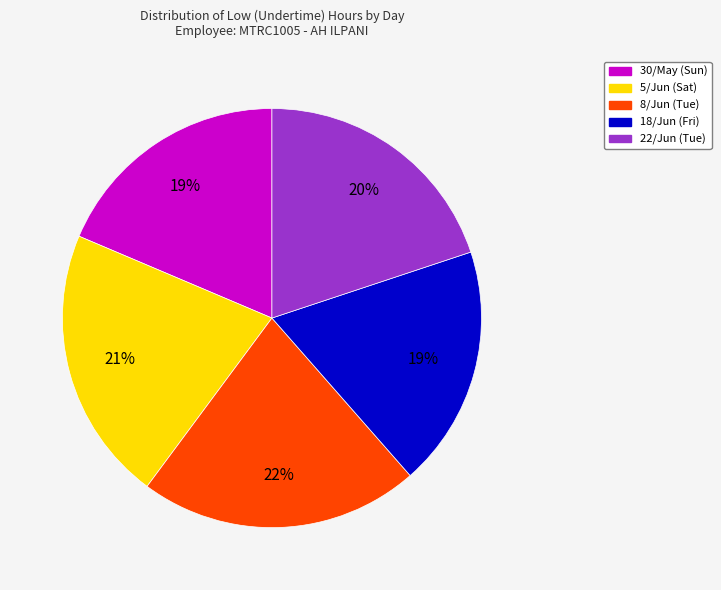

How many slices are in this pie chart?

5